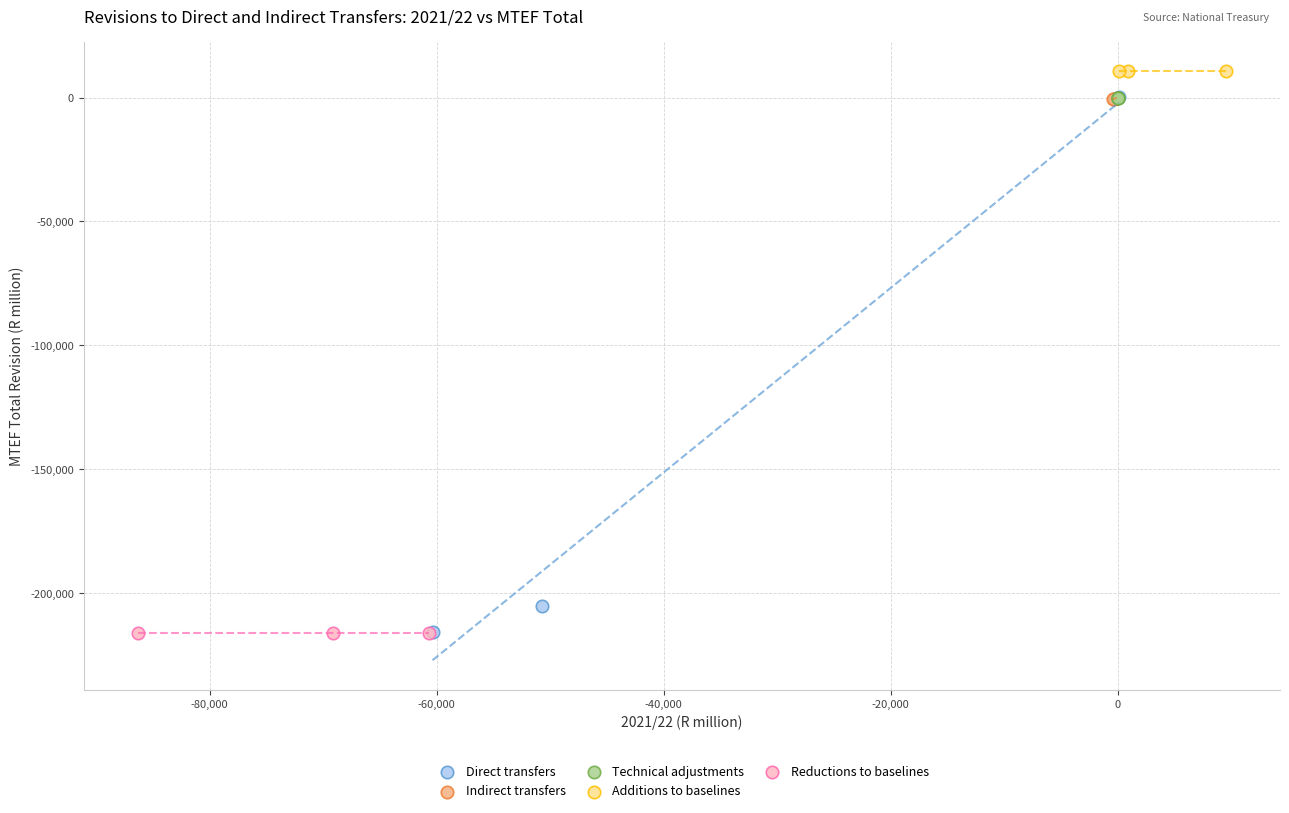

What are all the series names shown in the legend?

Direct transfers, Indirect transfers, Technical adjustments, Additions to baselines, Reductions to baselines